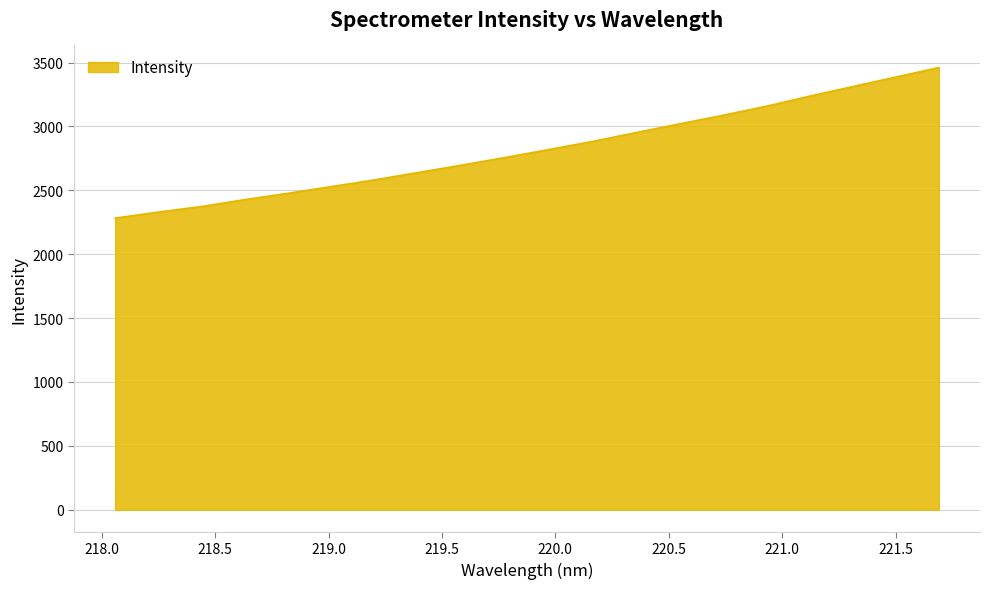

What is the smallest value displayed?

2282.6